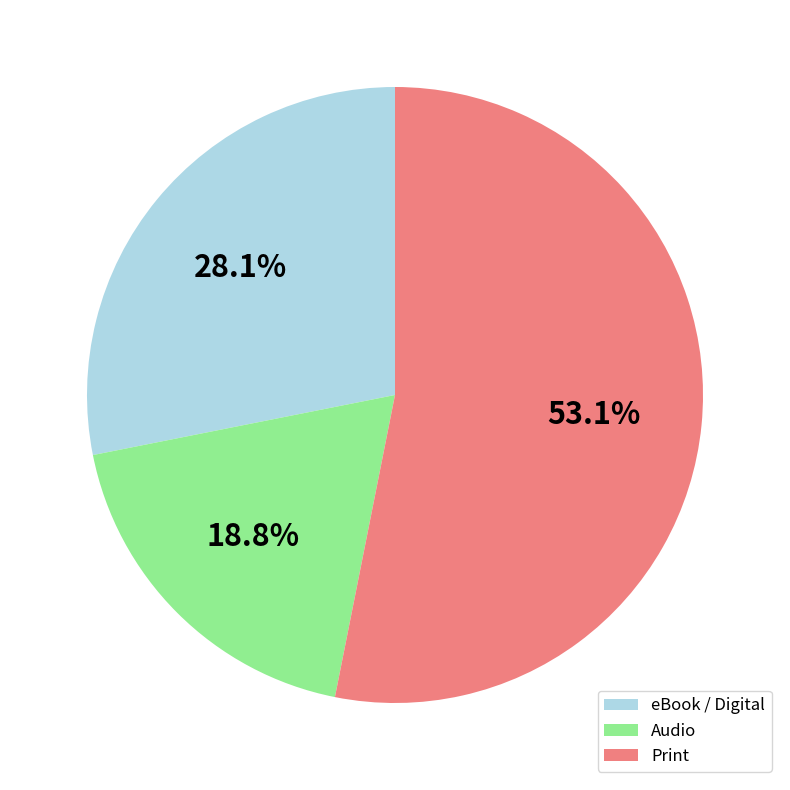

What is the ratio of the value at Print to the value at eBook / Digital?

1.9